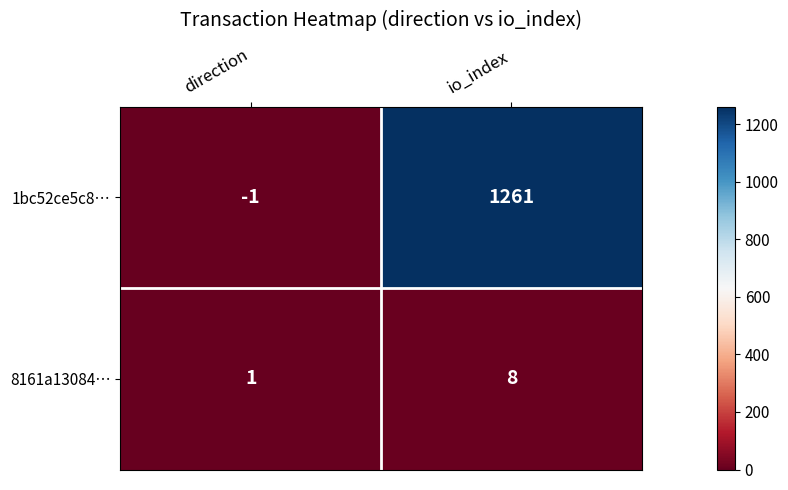

At which label does 1bc52ce5c8… reach its peak?

io_index